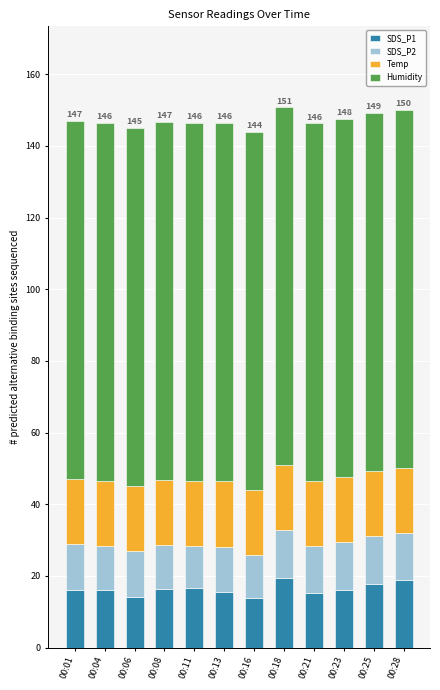

The value of SDS_P1 at 00:21 is 15.2. True or false?

True